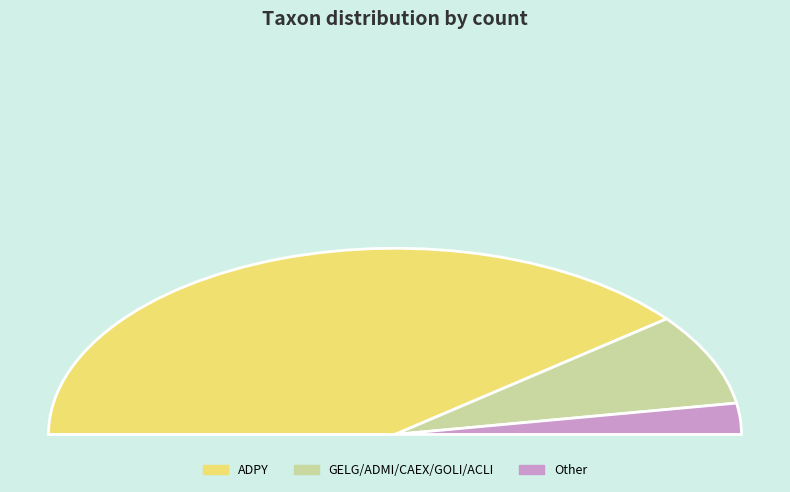

The GOLI slice represents 10% of the pie. True or false?

False